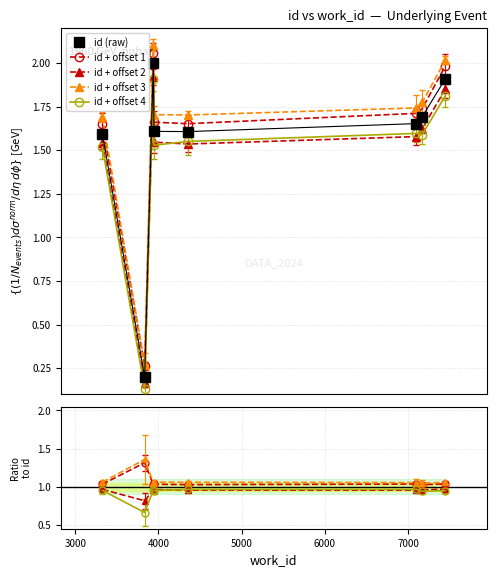

True or false: id + offset 1 has more than 1 interior local peaks.

True